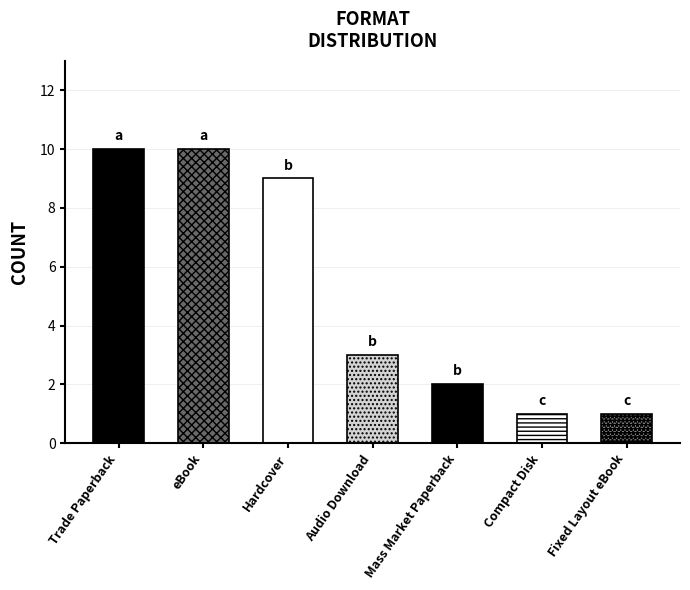

The value at Audio Download is 5. True or false?

False